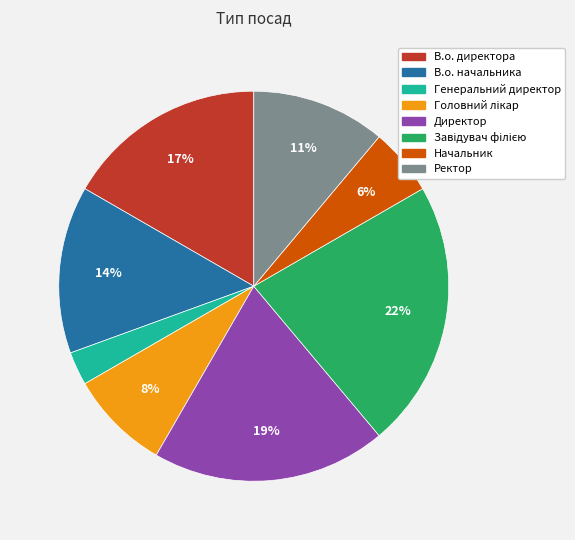

To the nearest percent, what percentage of the pie is Директор?

19%